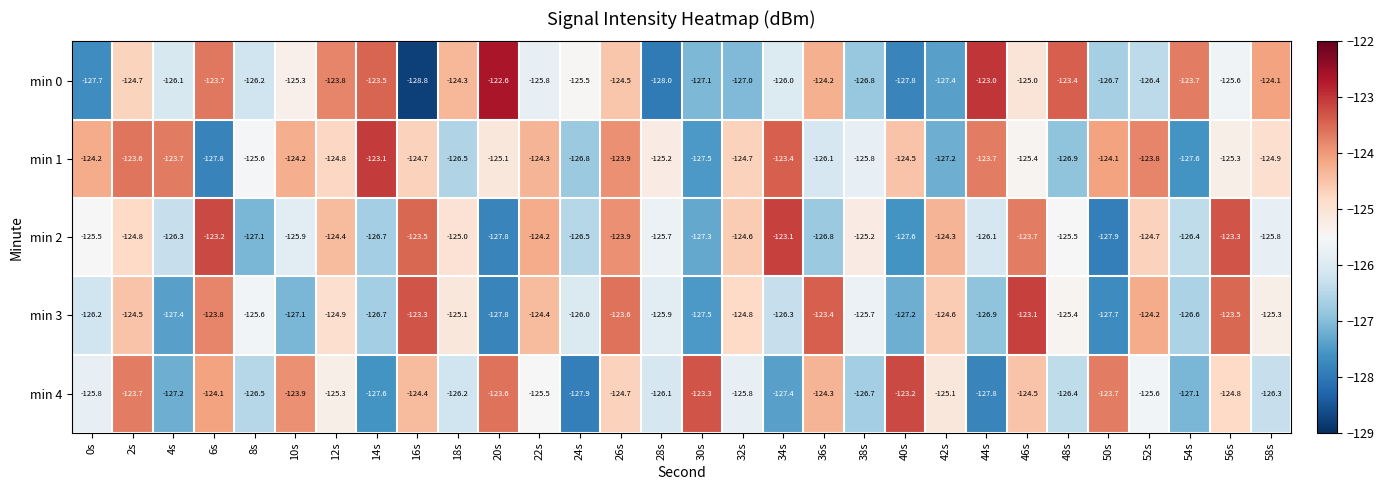

Count the number of data series in this chart.

5